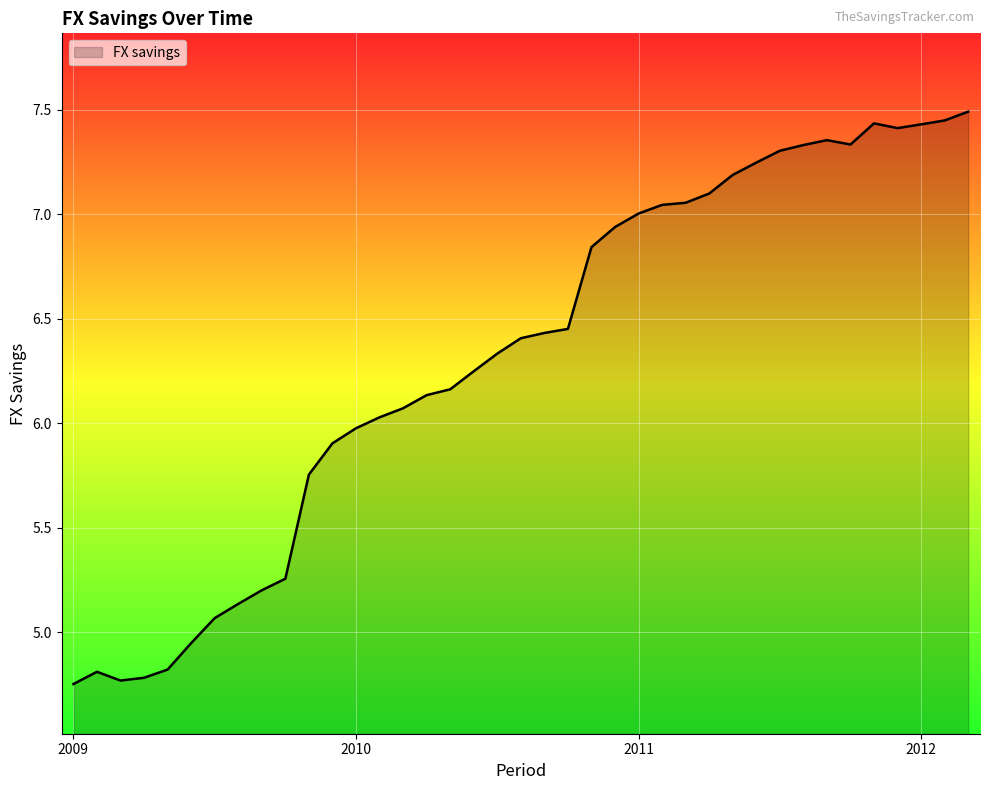

What is the maximum value shown in the chart?

7.5